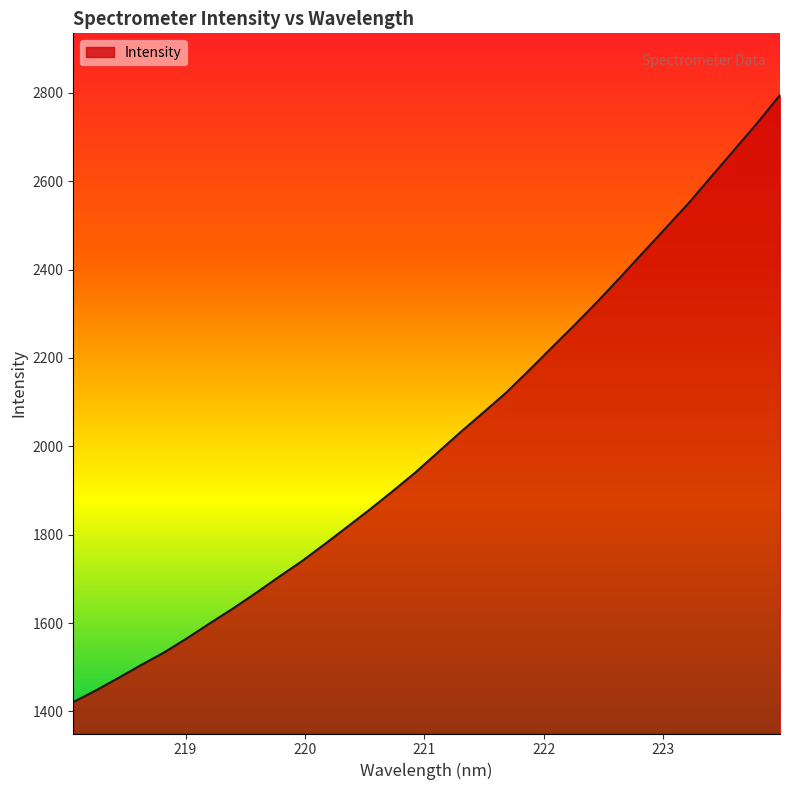

What is the smallest value displayed?

1421.1